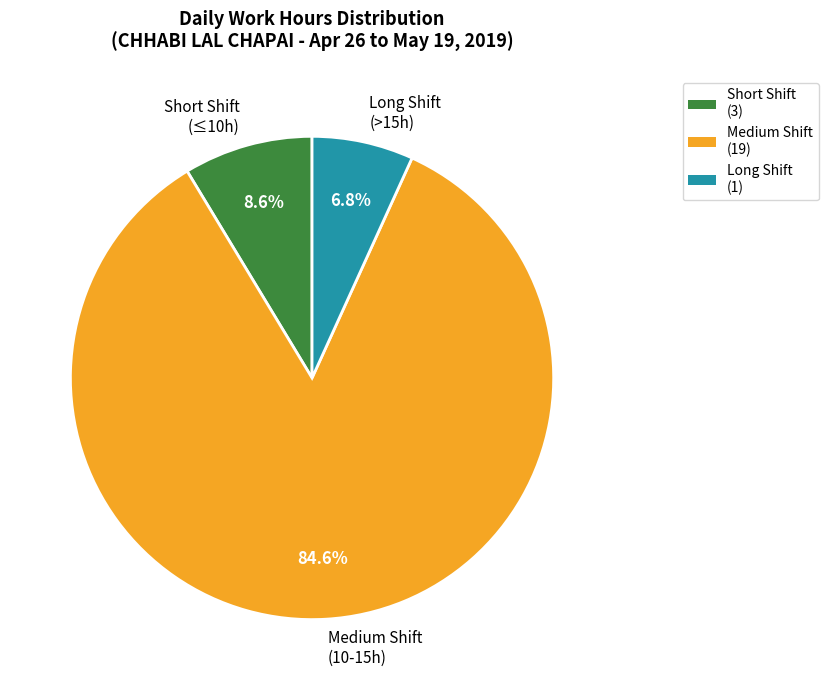

Does any single category account for the majority?

Yes